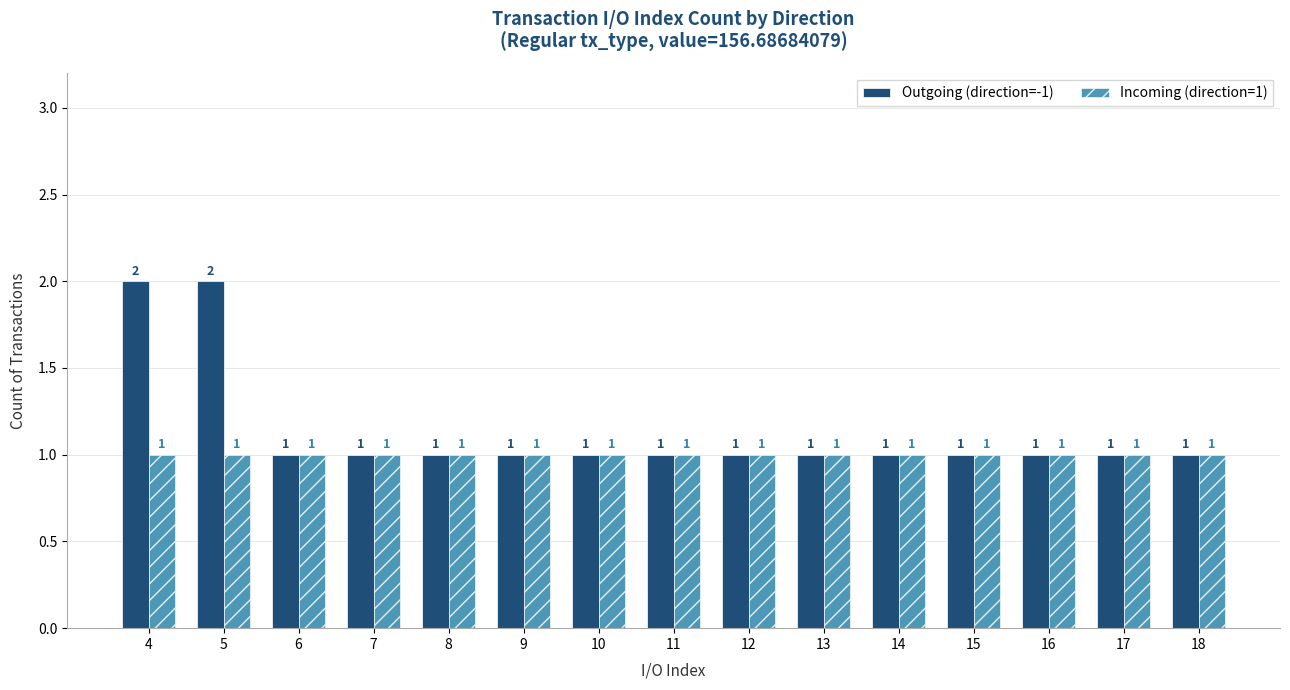

Is it true that Outgoing (direction=-1) equals 1 at 14?

True